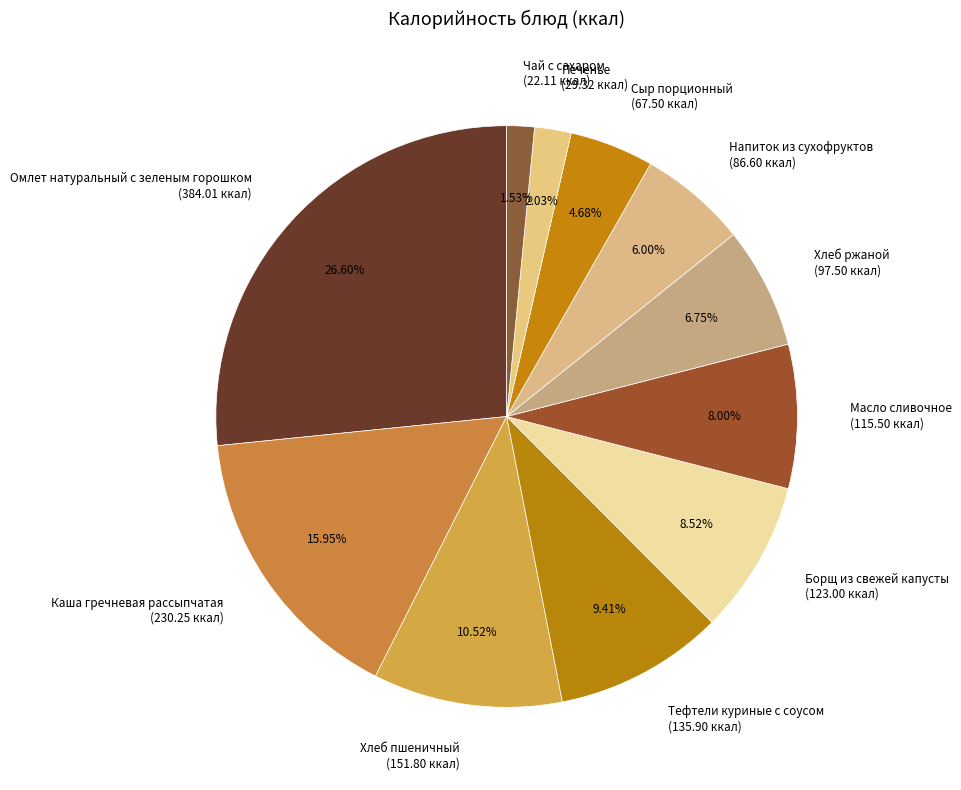

What is the largest slice in the pie chart?

Омлет натуральный с зеленым горошком (384.01 ккал)